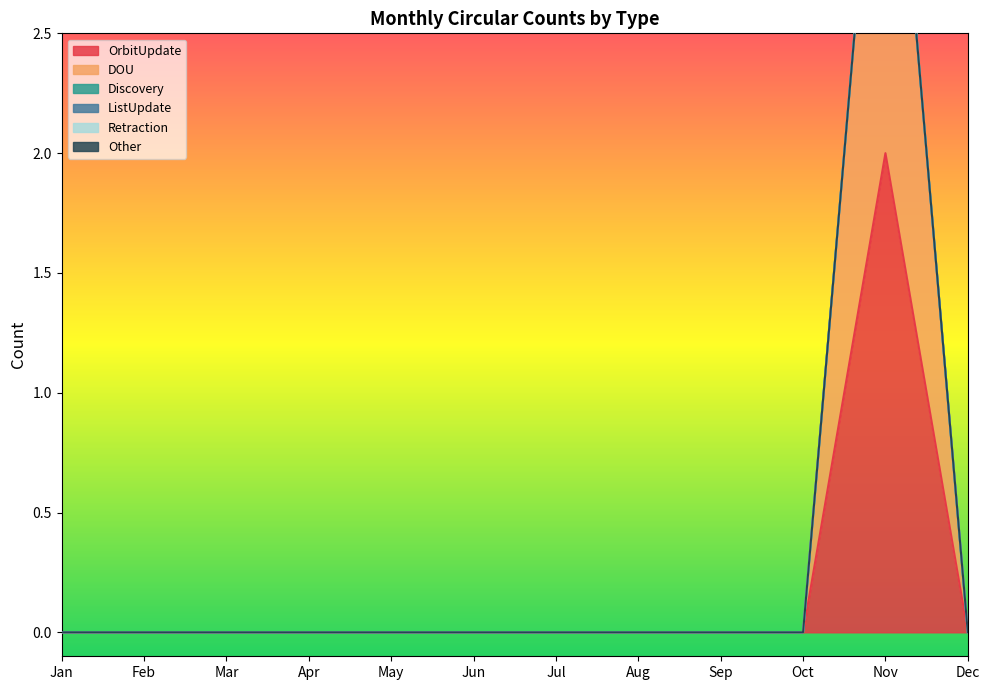

At Apr, list the series in order from smallest to largest.

OrbitUpdate, DOU, Discovery, ListUpdate, Retraction, Other